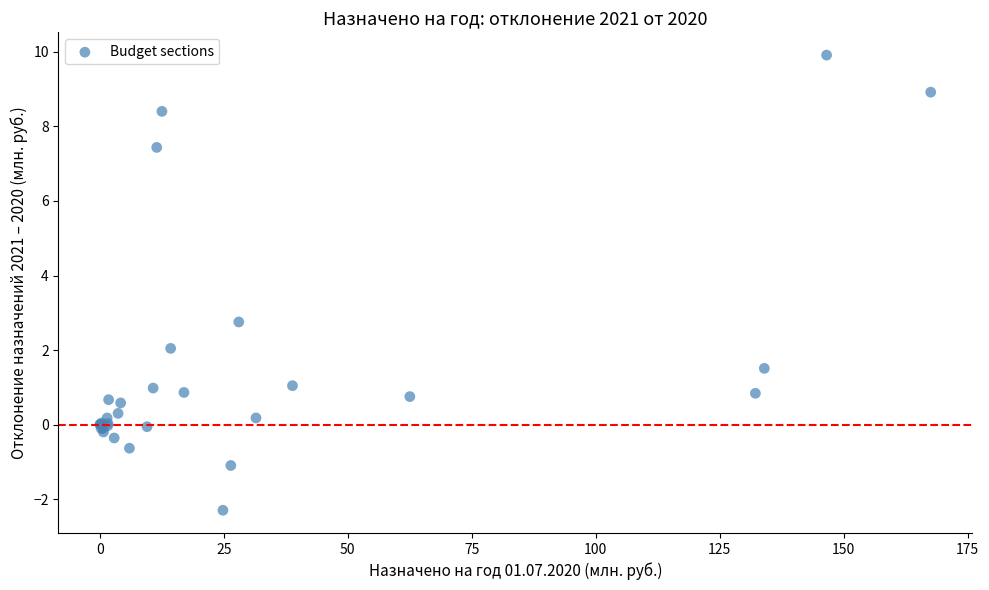

What Y value in the scatter plot is closest to 3?

2.8